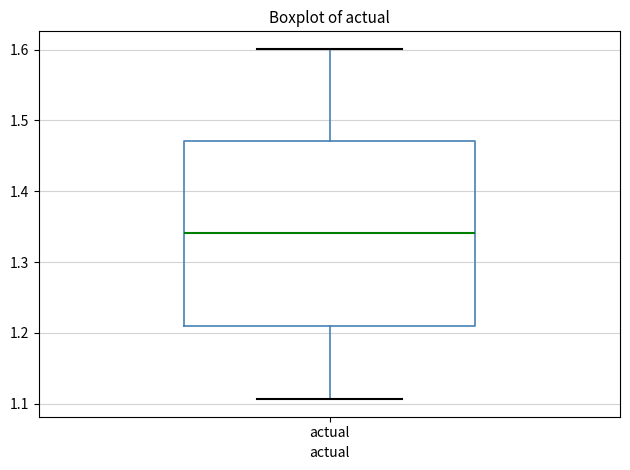

Transcribe this box plot: give where the median line is, the range the box spans, and where the two whiskers end, as read against the y-axis. The values are not printed on the chart, so give them approximately, as read against the axis.

median 1.34, box 1.21 to 1.47, whiskers 1.11 to 1.60